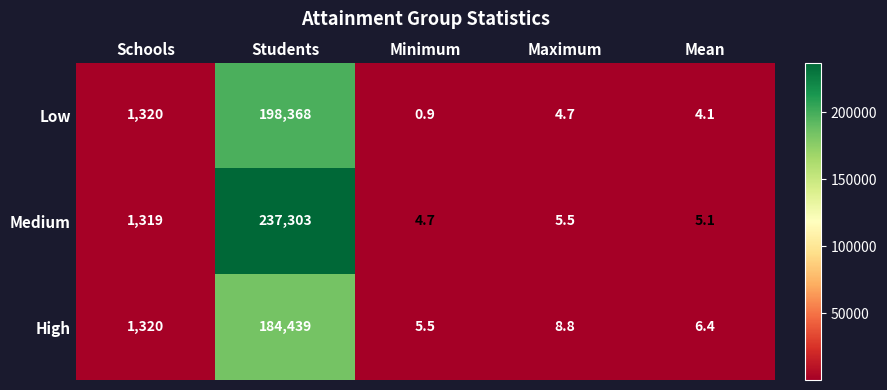

At which label does Medium first exceed 5?

Schools